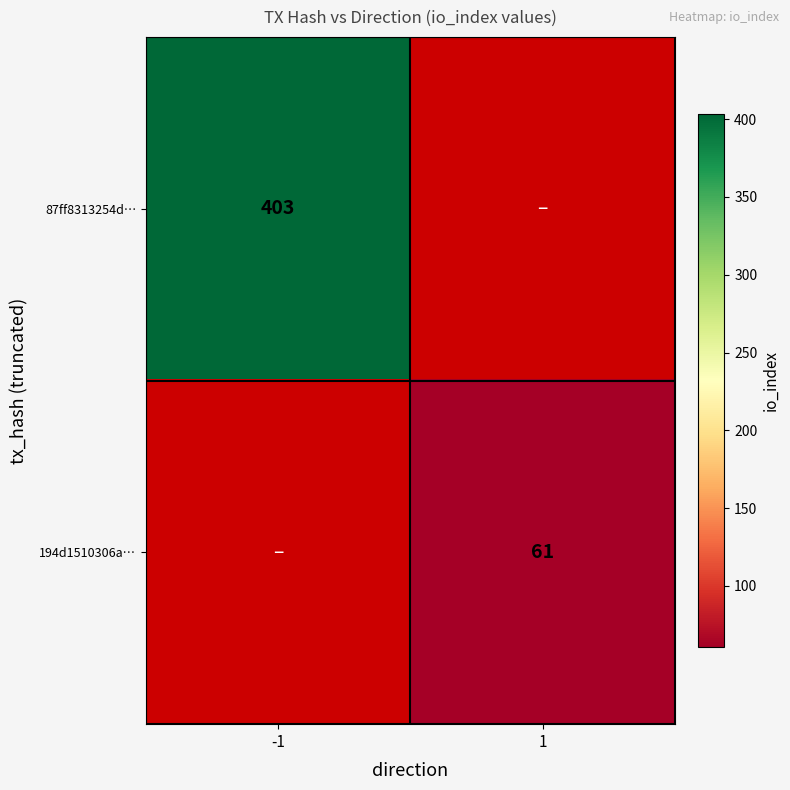

How many categories are shown in the chart?

2